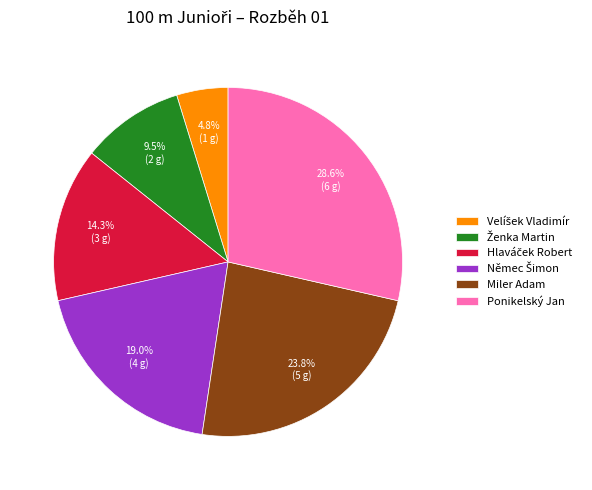

Is there any slice that represents more than half of the pie?

No